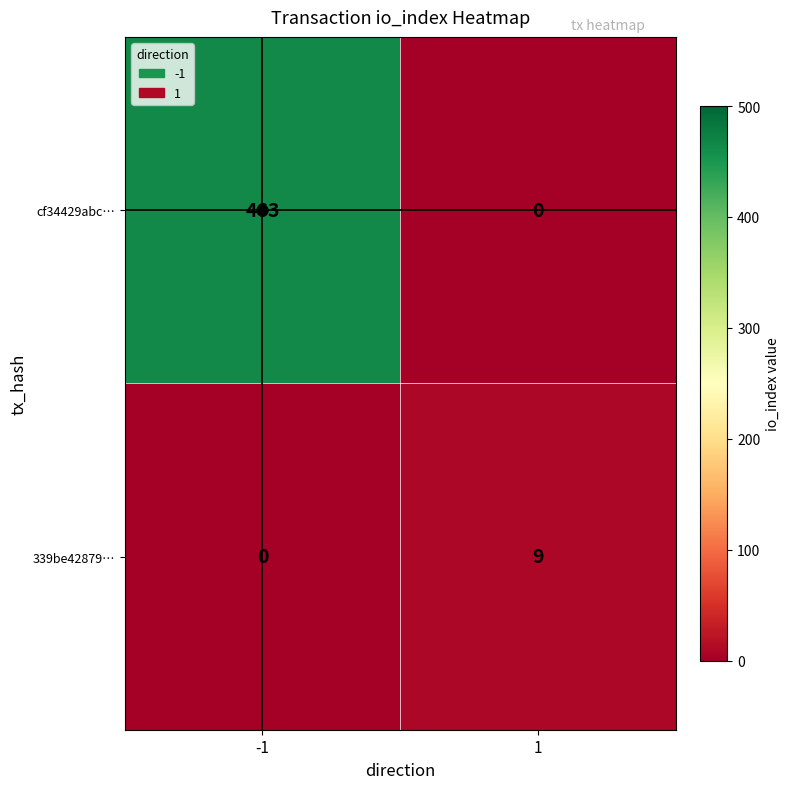

What is the maximum value for cf34429abc…?

463